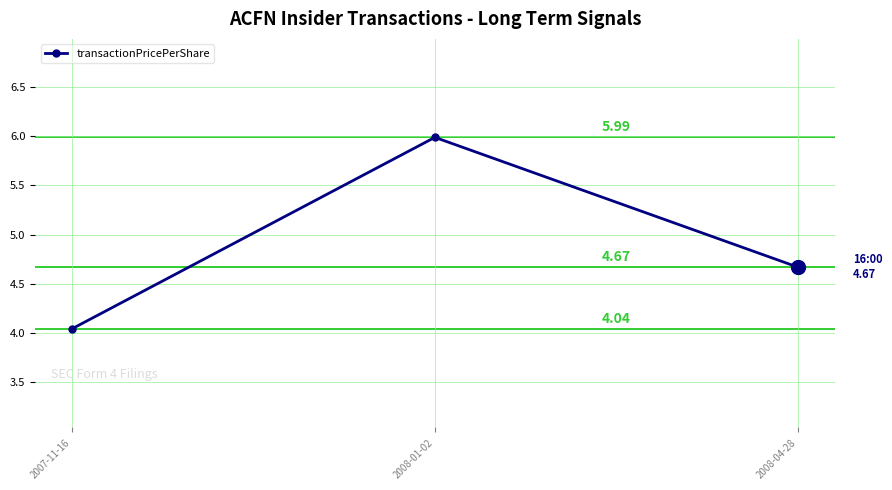

Between 2008-01-02 and 2008-04-28, which is larger?

2008-01-02